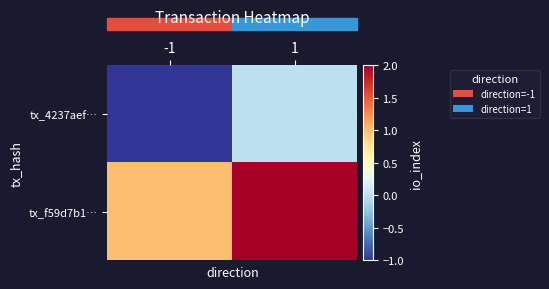

Reading left to right, extract all data points from this chart.

tx_4237aef…: -1=-1	1=0
tx_f59d7b1…: -1=1	1=2